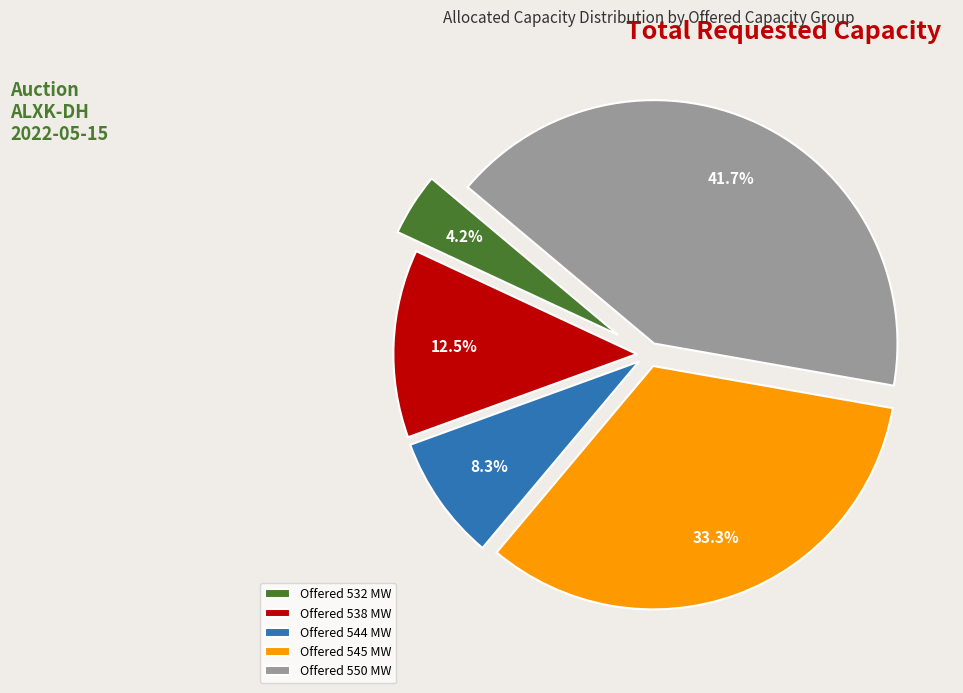

Approximately how many times larger is the value at Offered 544 MW compared to Offered 538 MW?

0.7